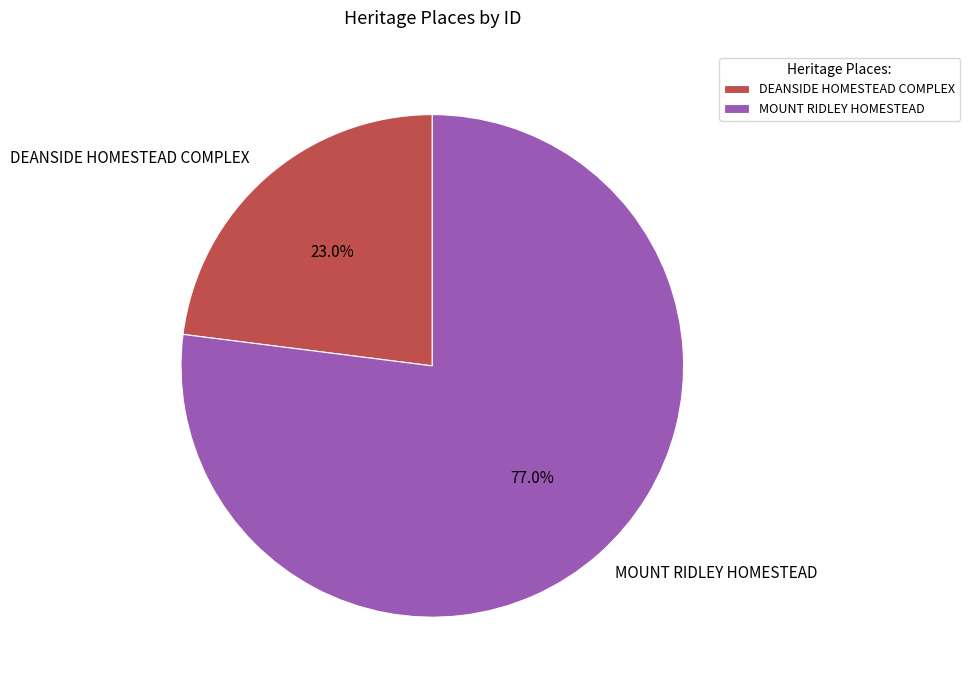

True or false: DEANSIDE HOMESTEAD COMPLEX accounts for 13% of the total.

False